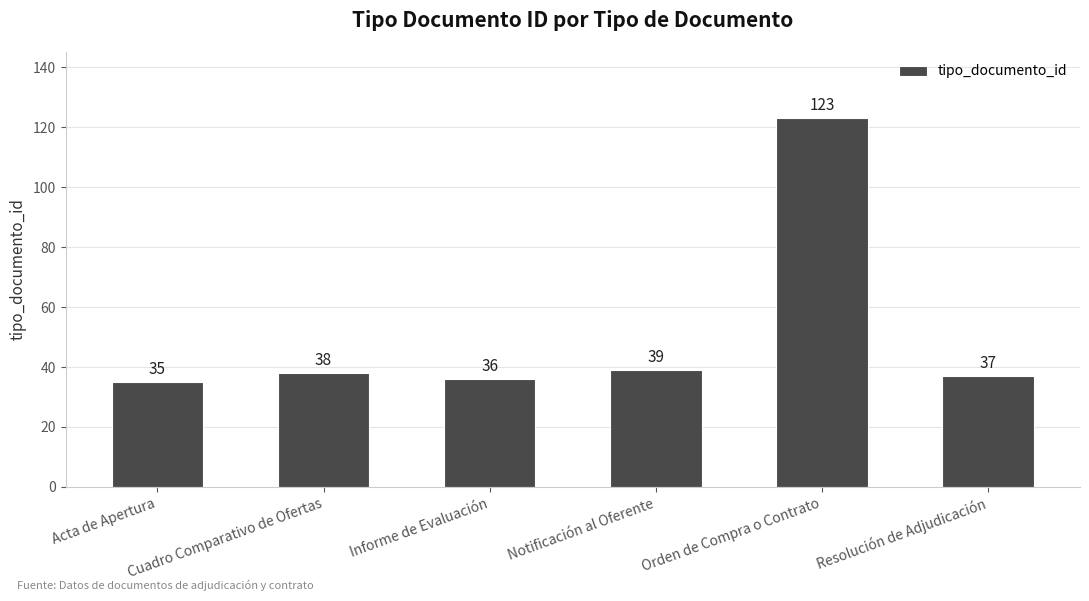

What is the ratio of the value at Resolución de Adjudicación to the value at Notificación al Oferente?

0.9